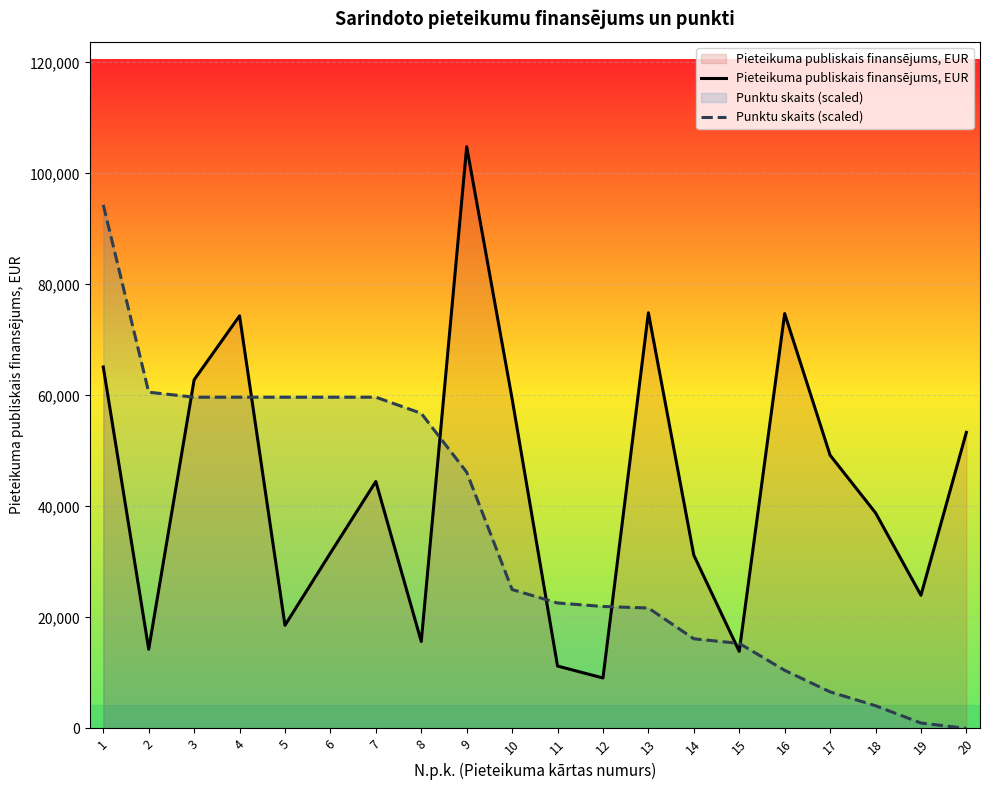

What is the sum of all Pieteikuma publiskais finansējums, EUR values?

871598.7